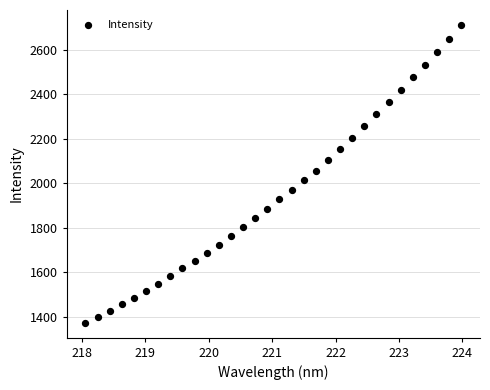

What is the range of Y values (max minus min)?

1338.8